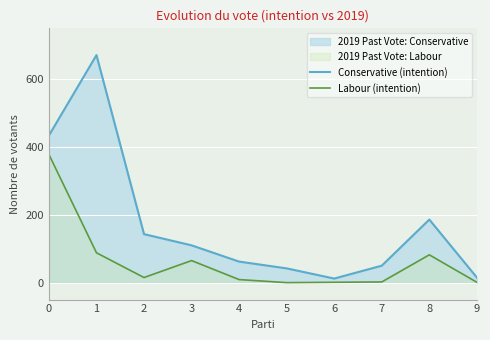

The value of 2019 Past Vote: Labour at 0 is 189. True or false?

False